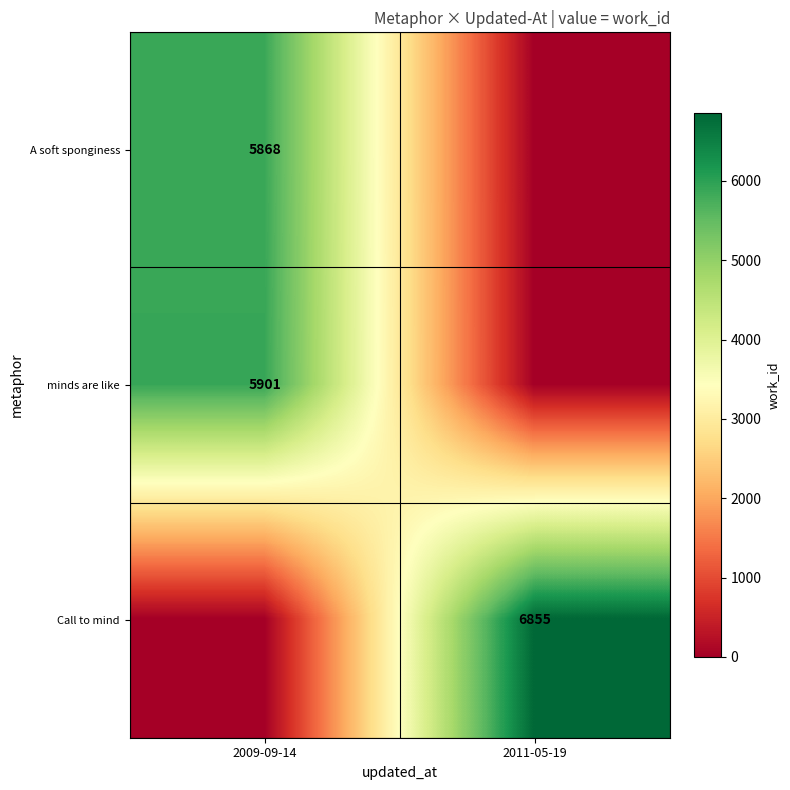

What is the spread (max minus min) of values at 2011-05-19?

6855